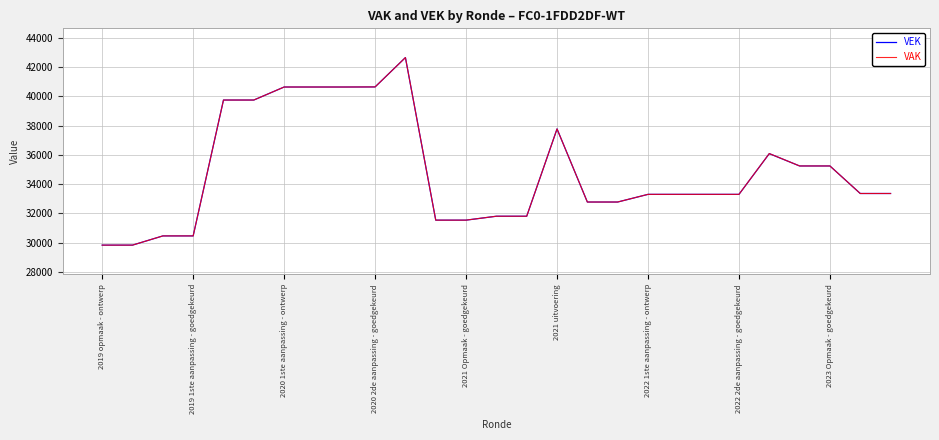

What is the minimum value for VEK?

29825